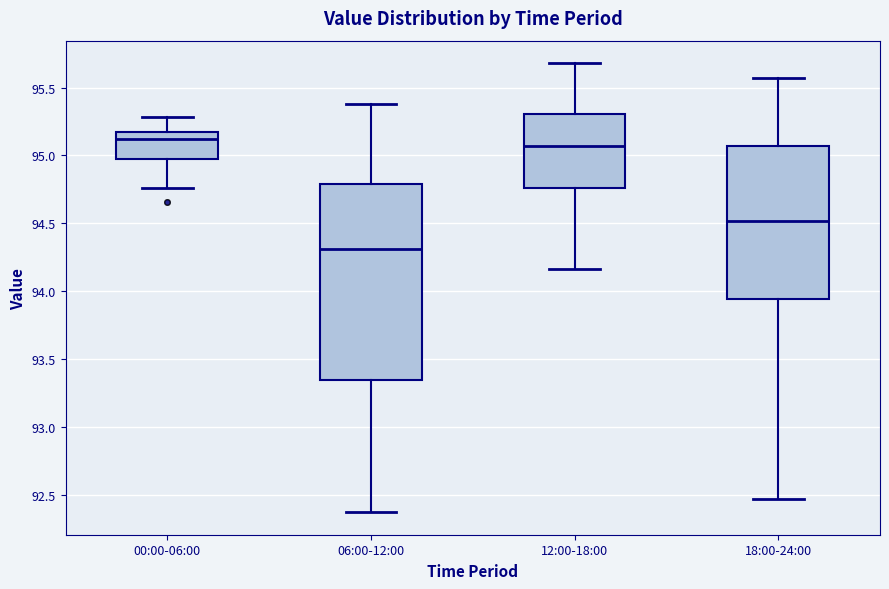

Which box's median line is the lowest?

06:00-12:00